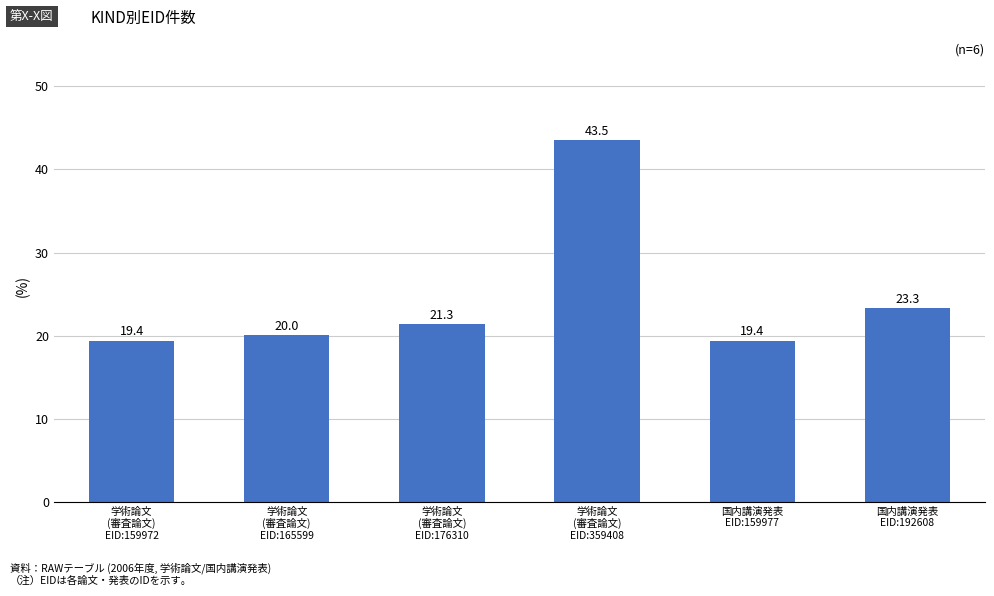

What is the change in value from 学術論文
(審査論文)
EID:359408 to 国内講演発表
EID:159977?

-24.1